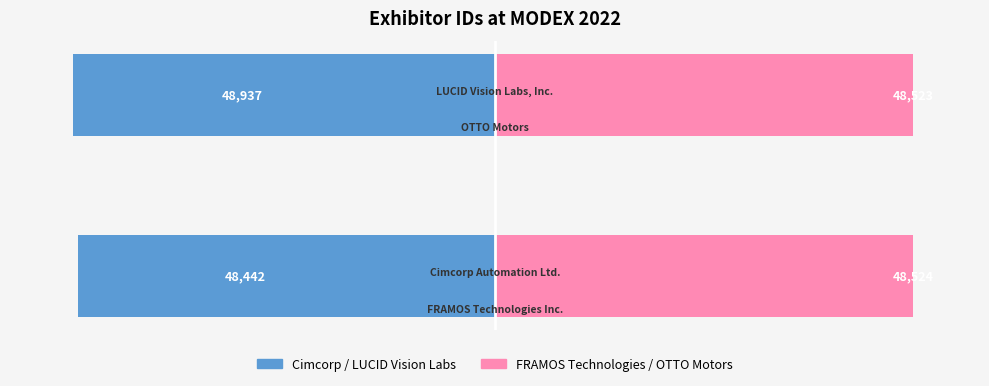

Is it true that Group B (right series) equals 31430 at 1?

False